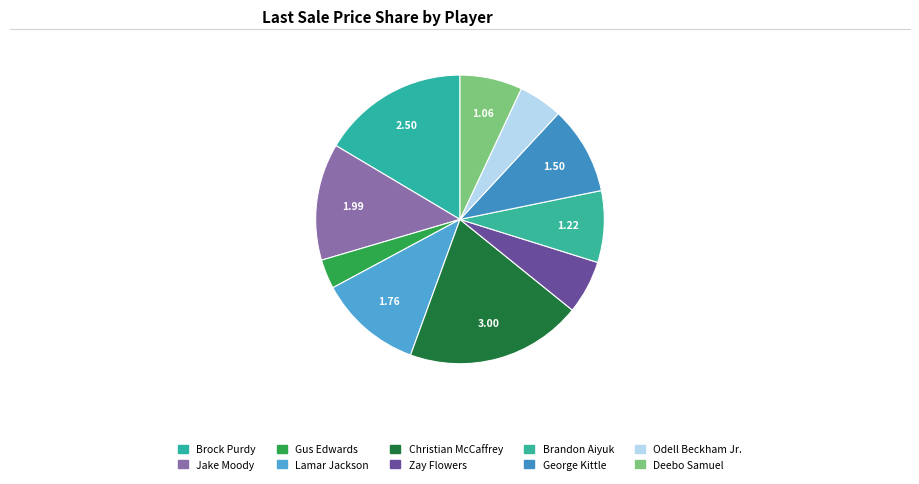

How many segments does this pie chart have?

10